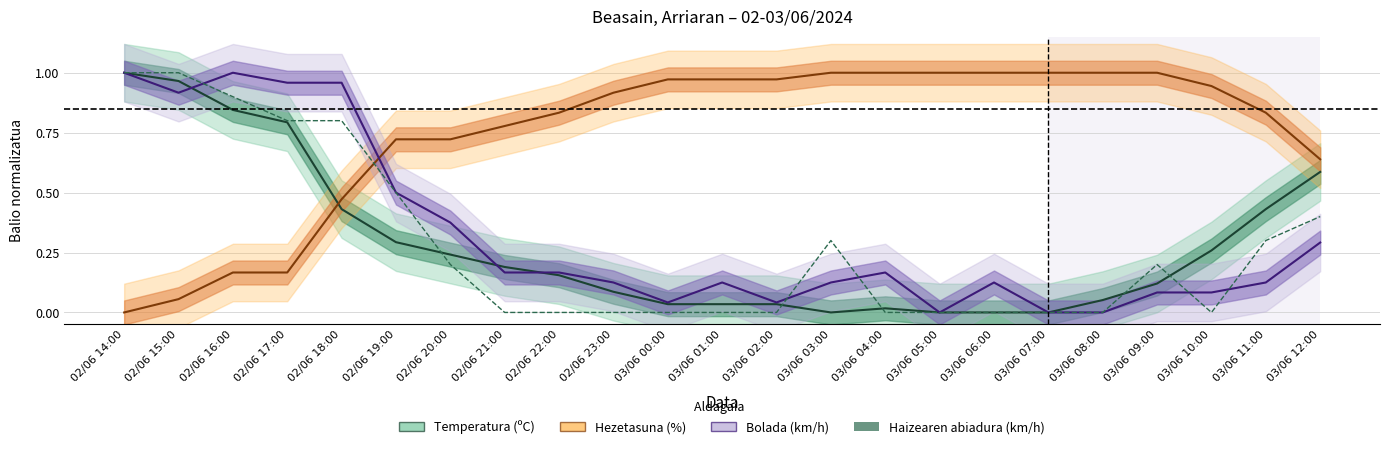

Which series has the largest total across all categories?

Hezetasuna (%)